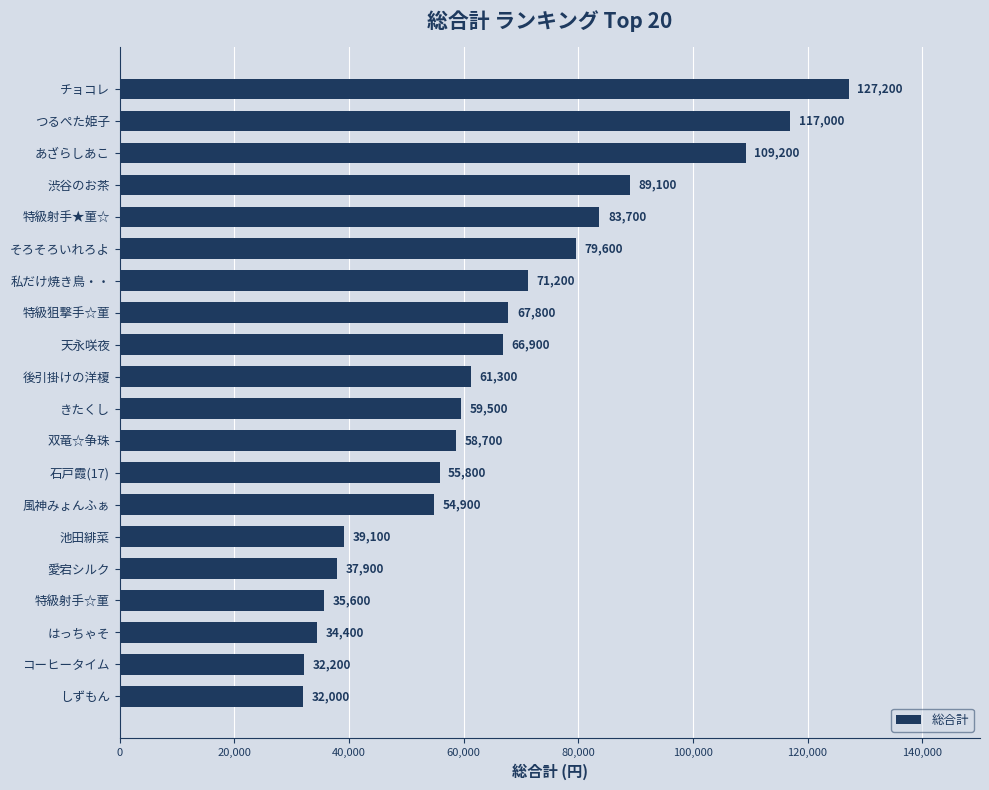

Rank the categories by value from lowest to highest.

しずもん, コーヒータイム, はっちゃそ, 特級射手☆菫, 愛宕シルク, 池田緋菜, 風神みょんふぁ, 石戸霞(17), 双竜☆争珠, きたくし, 後引掛けの洋榎, 天永咲夜, 特級狙撃手☆菫, 私だけ焼き鳥・・, そろそろいれろよ, 特級射手★菫☆, 渋谷のお茶, あざらしあこ, つるぺた姫子, チョコレ